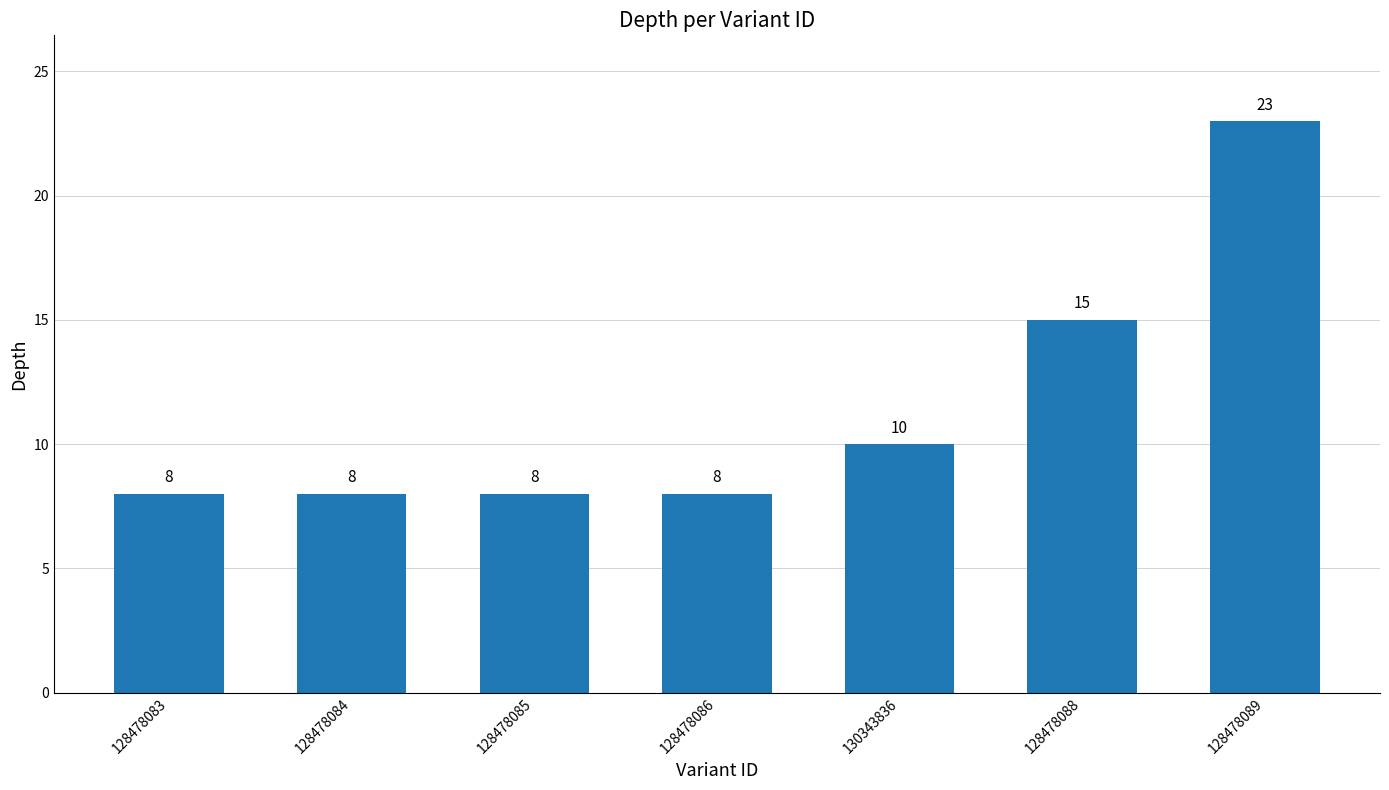

What is the value of the 2nd bar from the left?

8